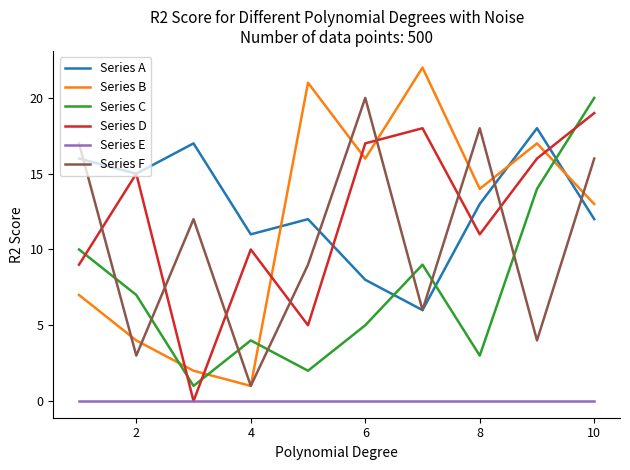

What is the greatest value displayed?

22